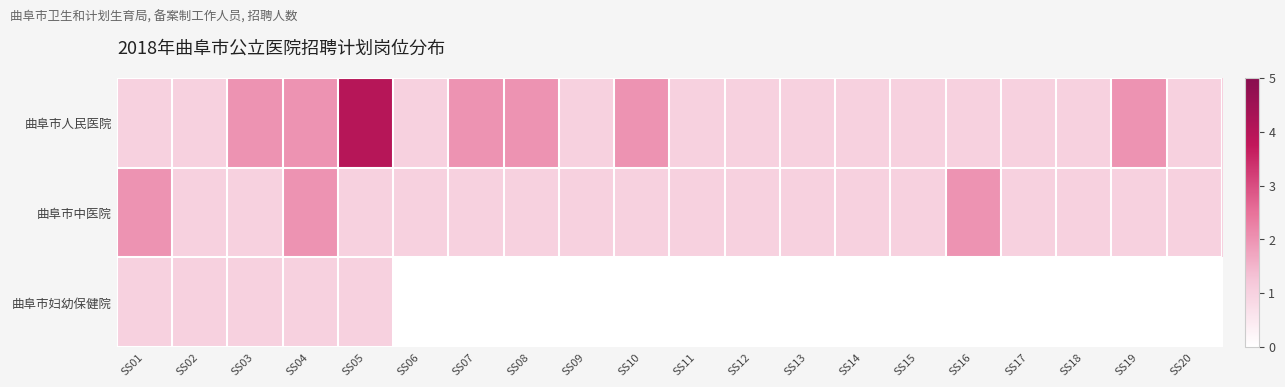

Which series changed the most between SS15 and SS17?

曲阜市人民医院